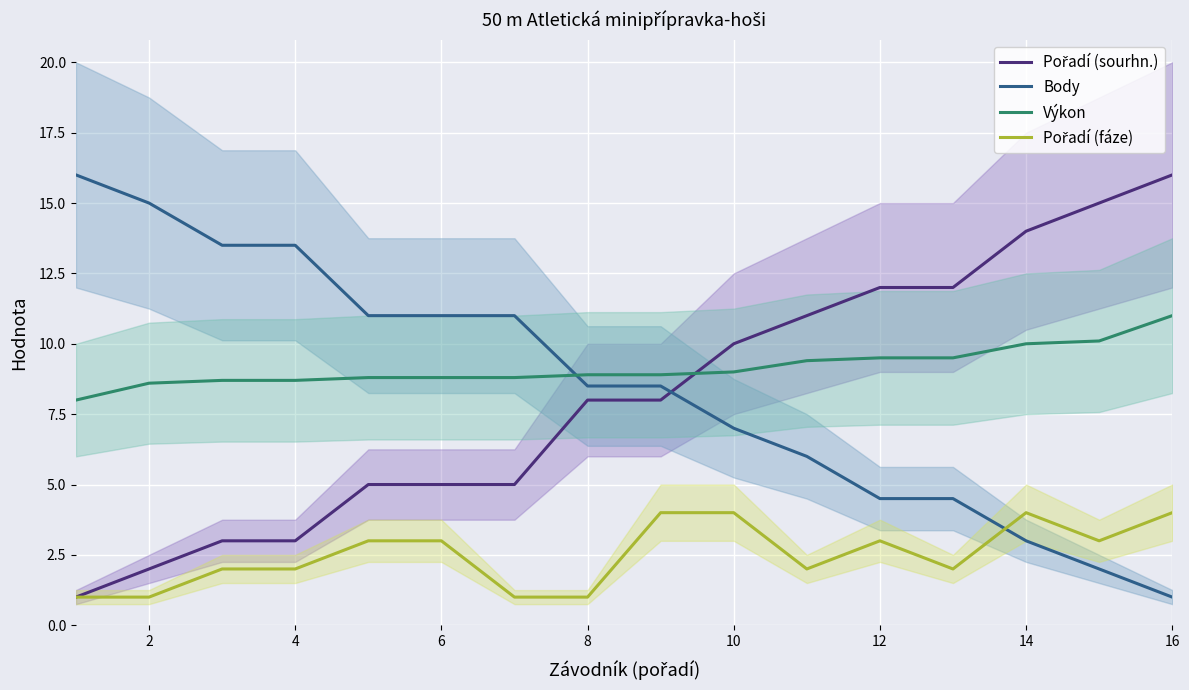

How many values in the Body series exceed 8?

9